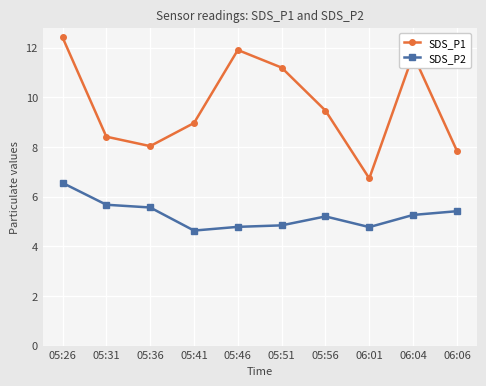

Where does the SDS_P2 series first go above 5?

05:26